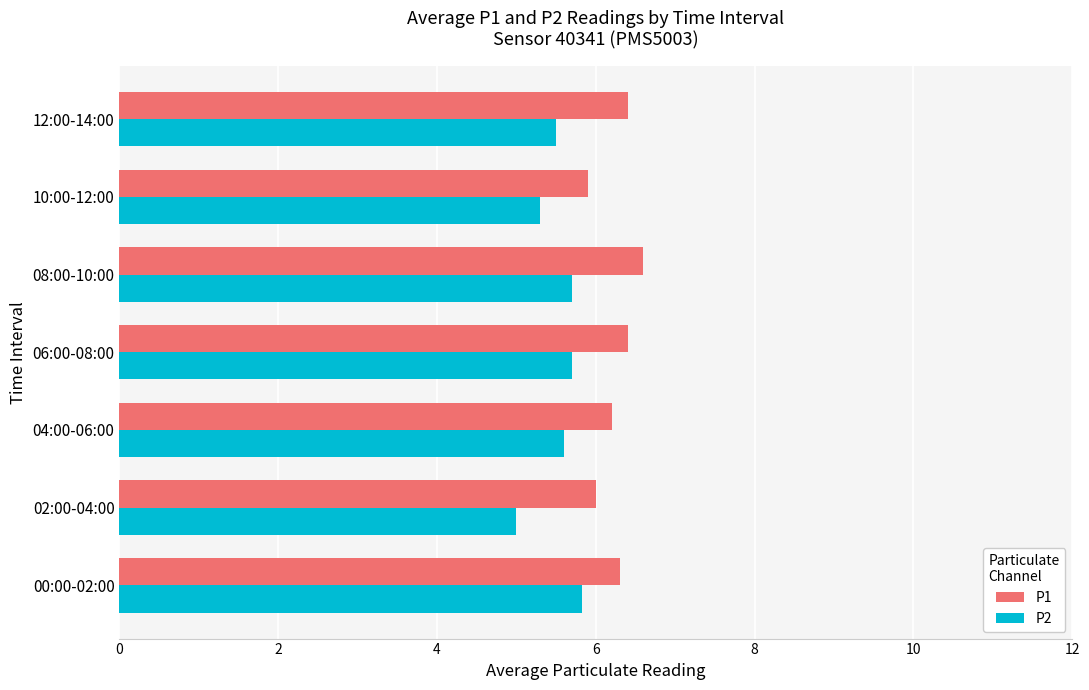

Which series has the largest total across all categories?

P1